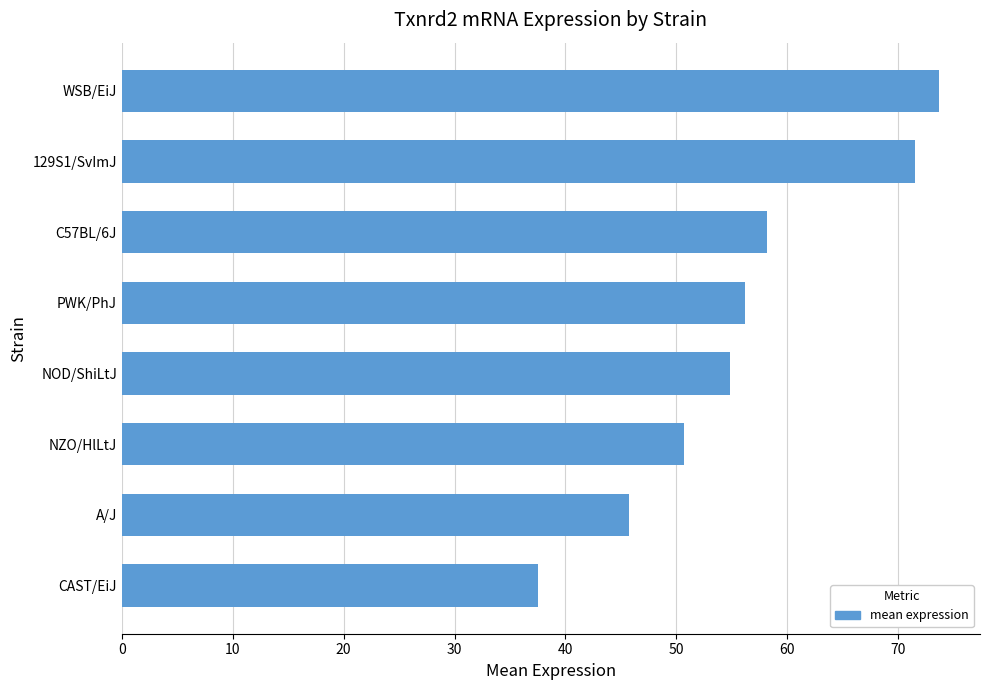

True or false: the data shows 73.7 at WSB/EiJ.

True